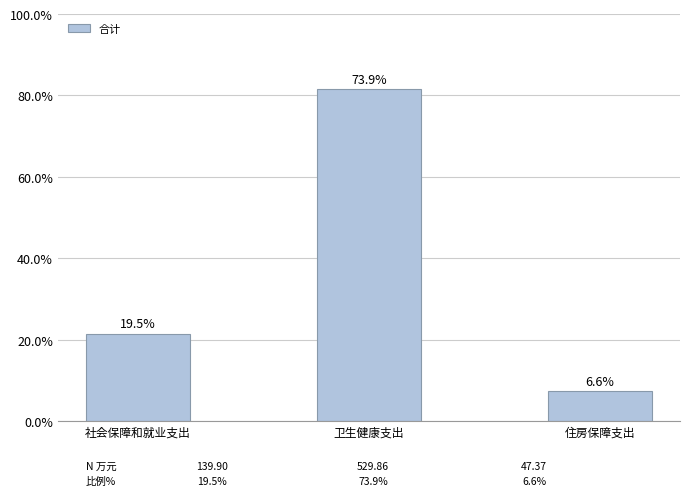

Are the bars horizontal?

No